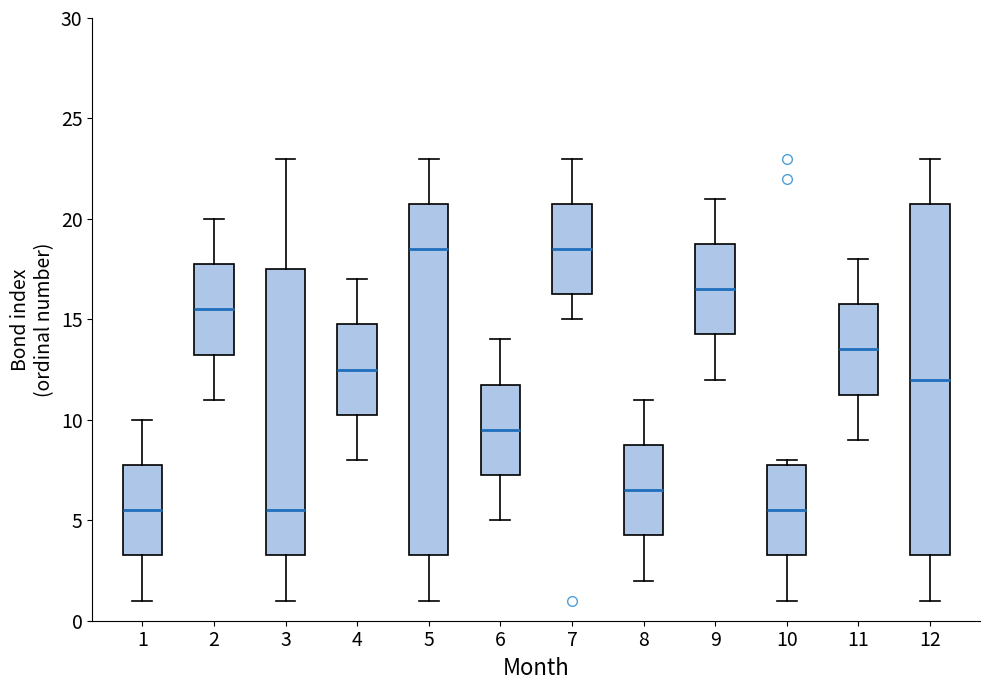

Where is the upper edge of the box at x = 9 on the y-axis? The values are not printed on the chart, so give them approximately, as read against the axis.

19.0